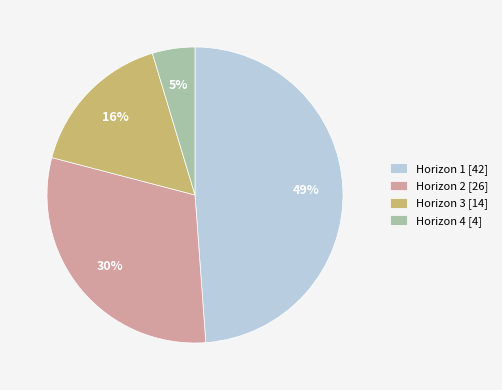

Which category has the smallest portion of the pie?

Horizon 4 [4]